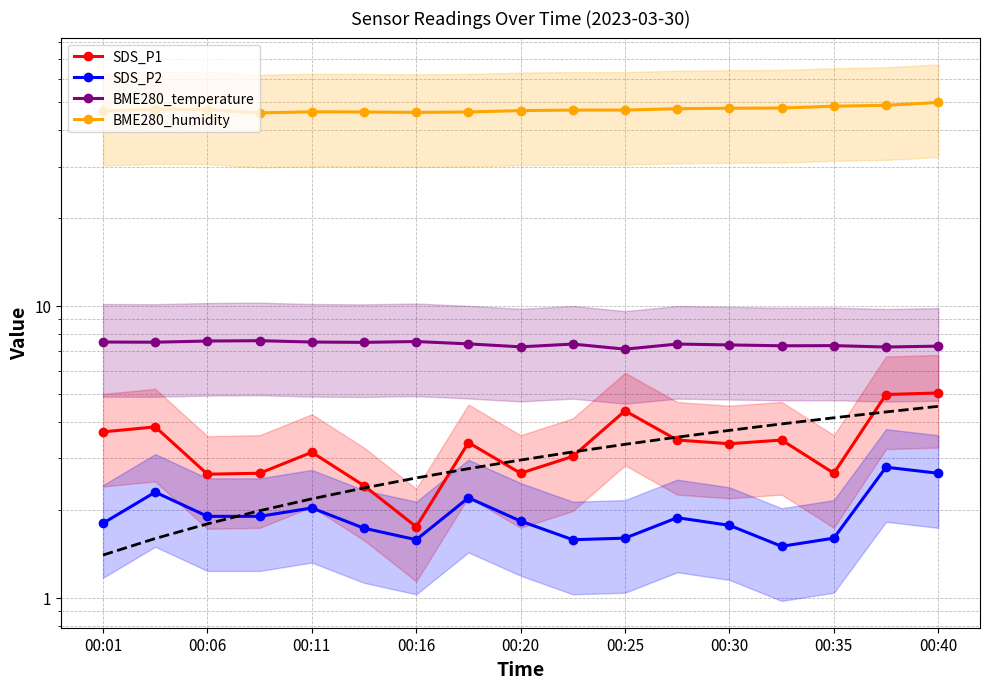

At how many categories does at least one series exceed 43?

17